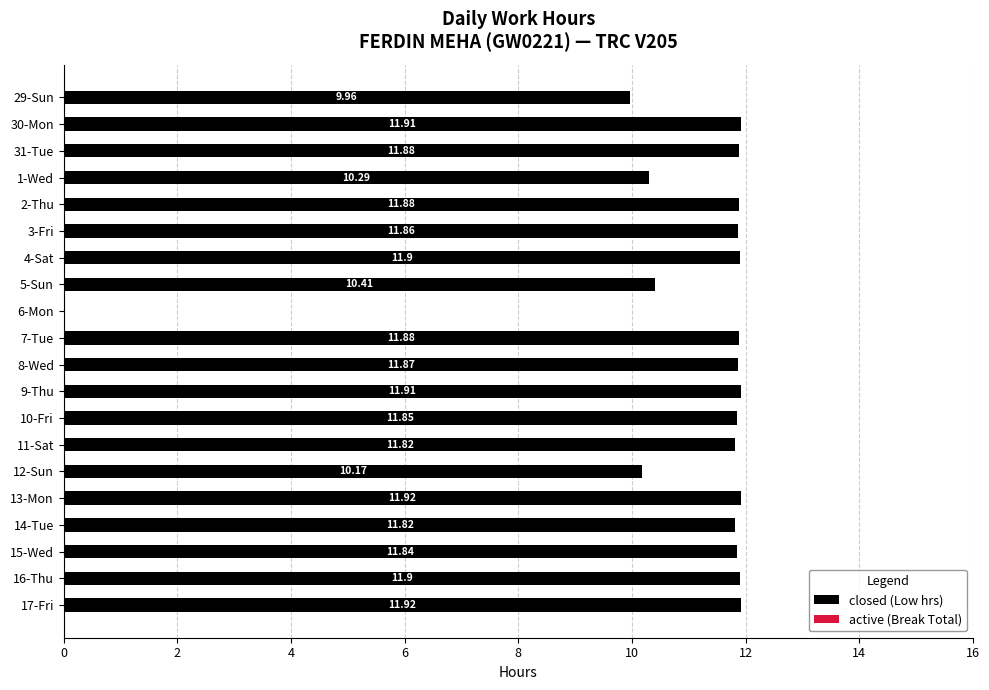

What is the sum of all values?

219.0